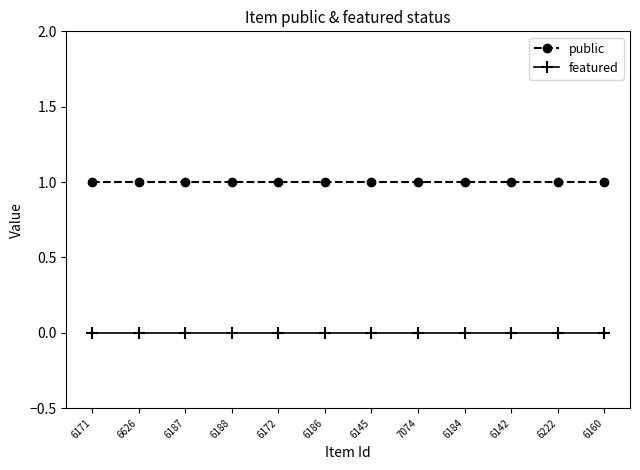

True or false: public and featured cross at least once.

False